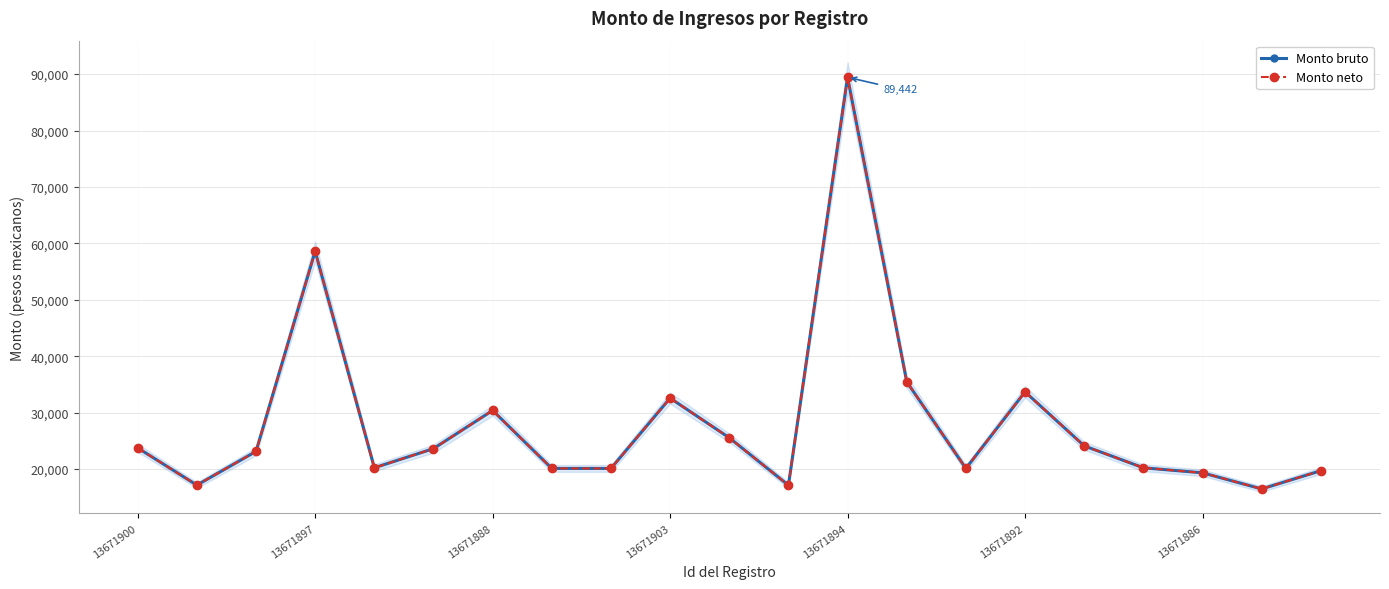

The value of Monto neto at 13671892 is 10303.6. True or false?

False